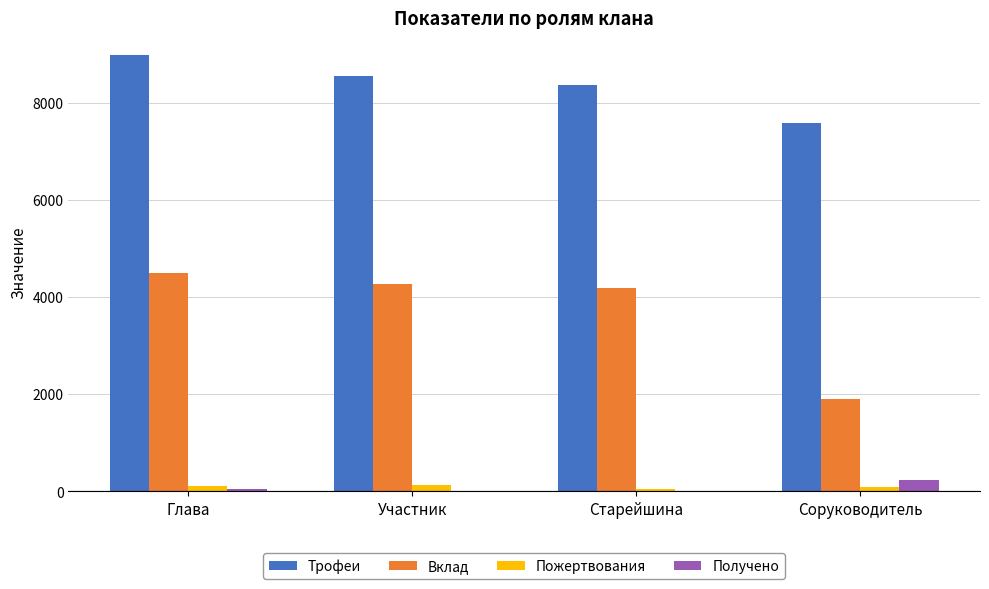

Which category has the highest value across all series?

Глава